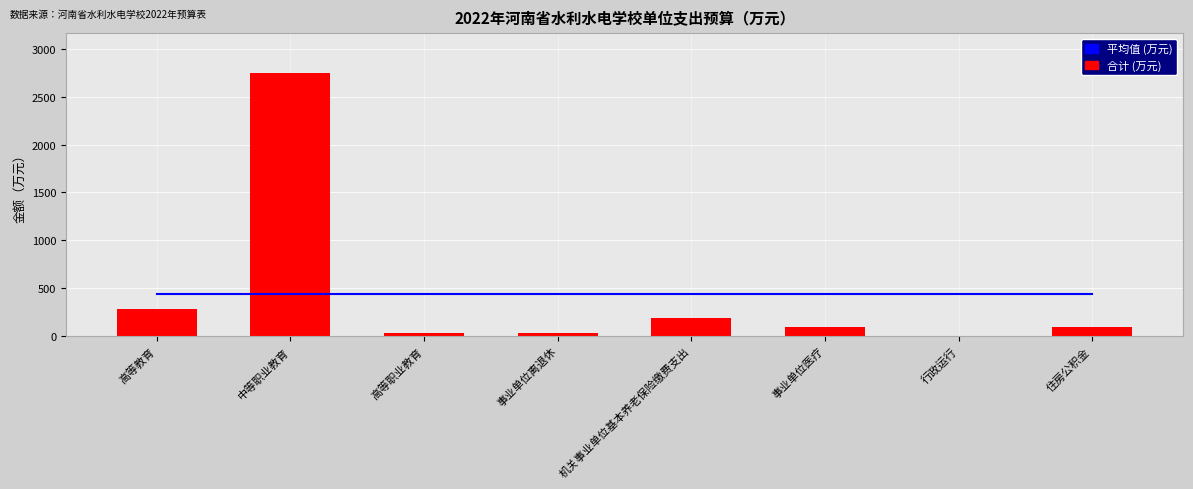

What is the value of the 合计 (万元) bar at the 4th from the left?

26.5